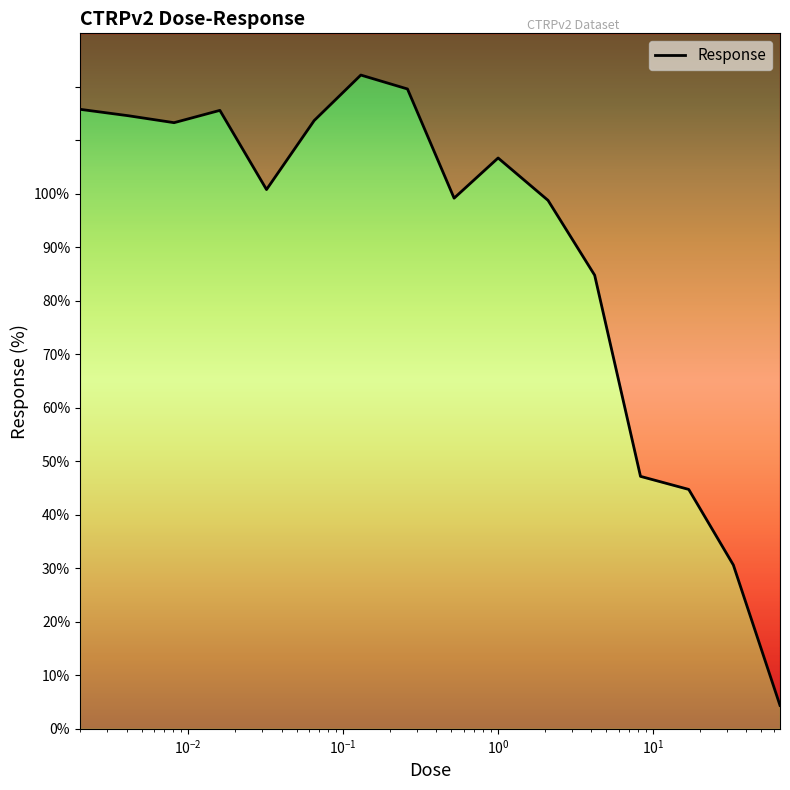

The chart shows a value of 60.8 at 9. True or false?

False